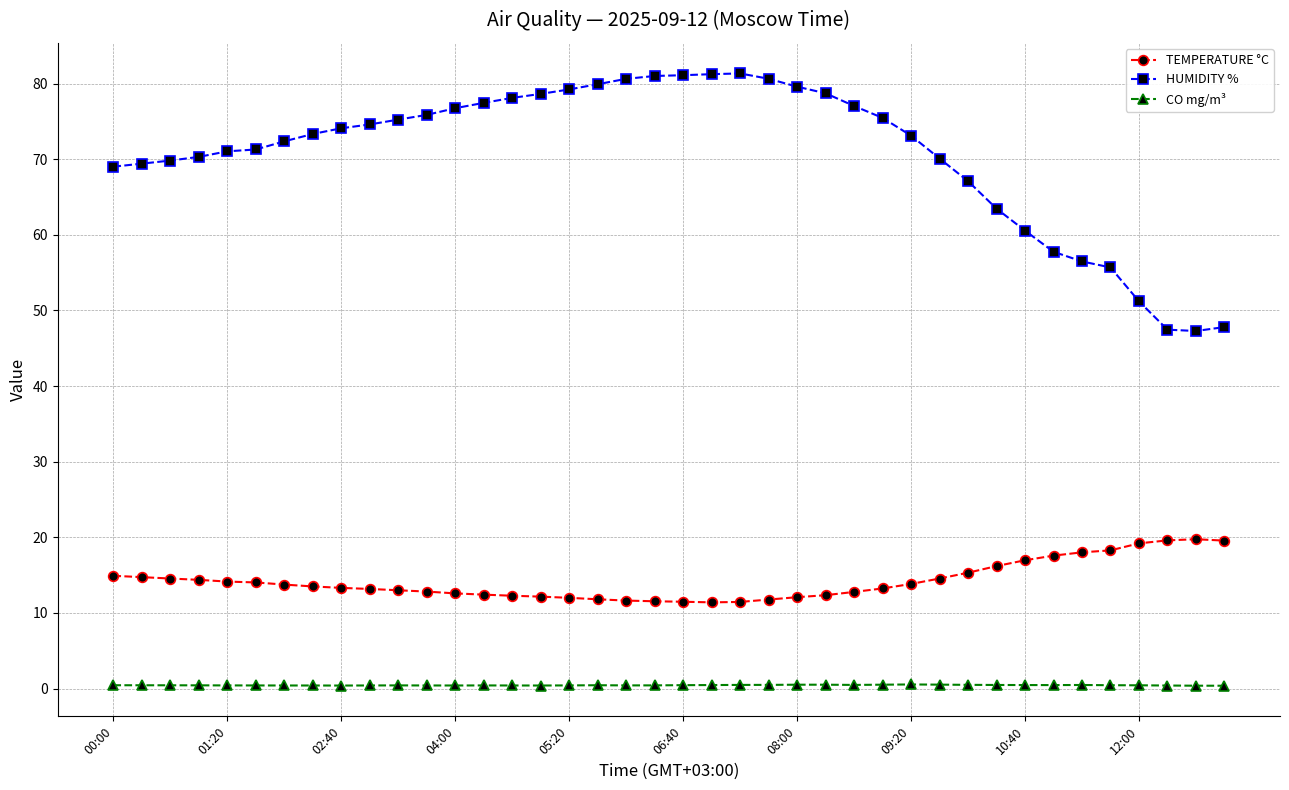

True or false: HUMIDITY % and CO mg/m³ cross at least once.

False